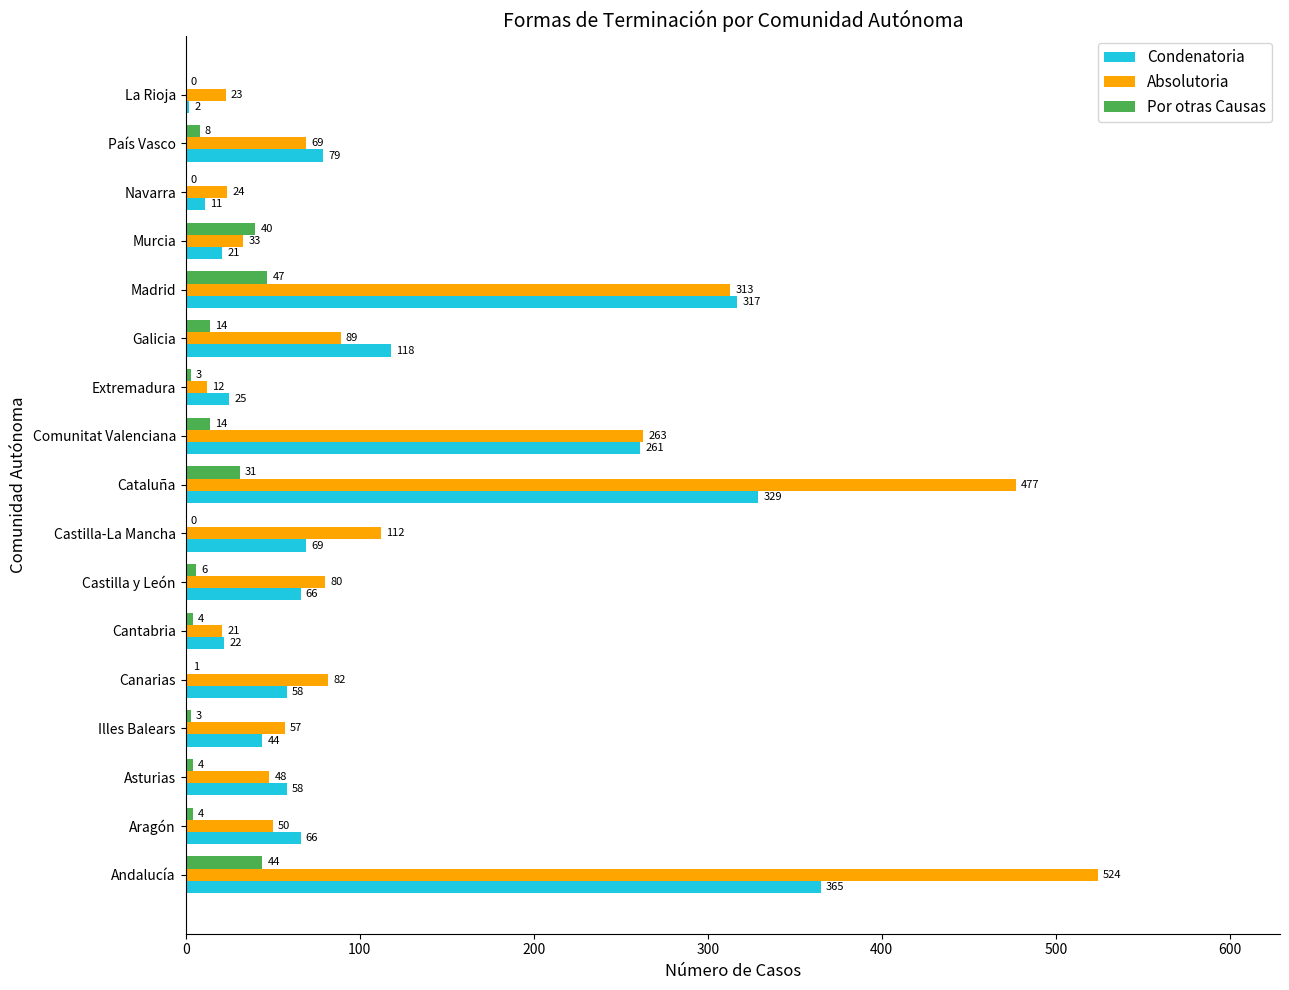

True or false: Por otras Causas has a value of 8 at País Vasco.

True